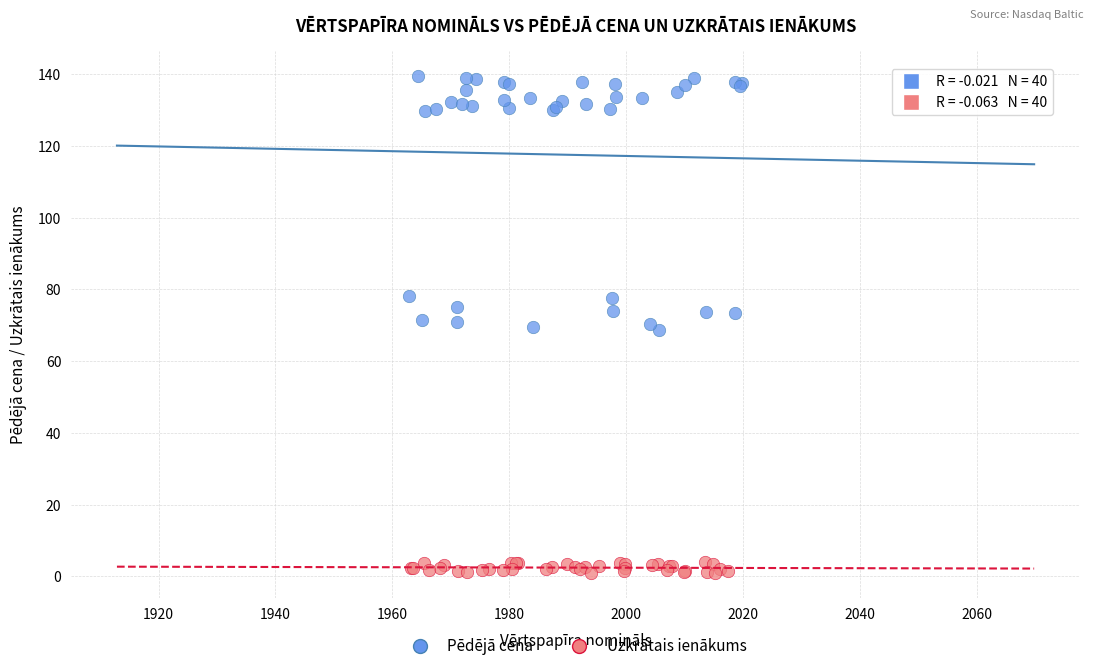

Which series has the widest spread of Y values?

Pēdējā cena